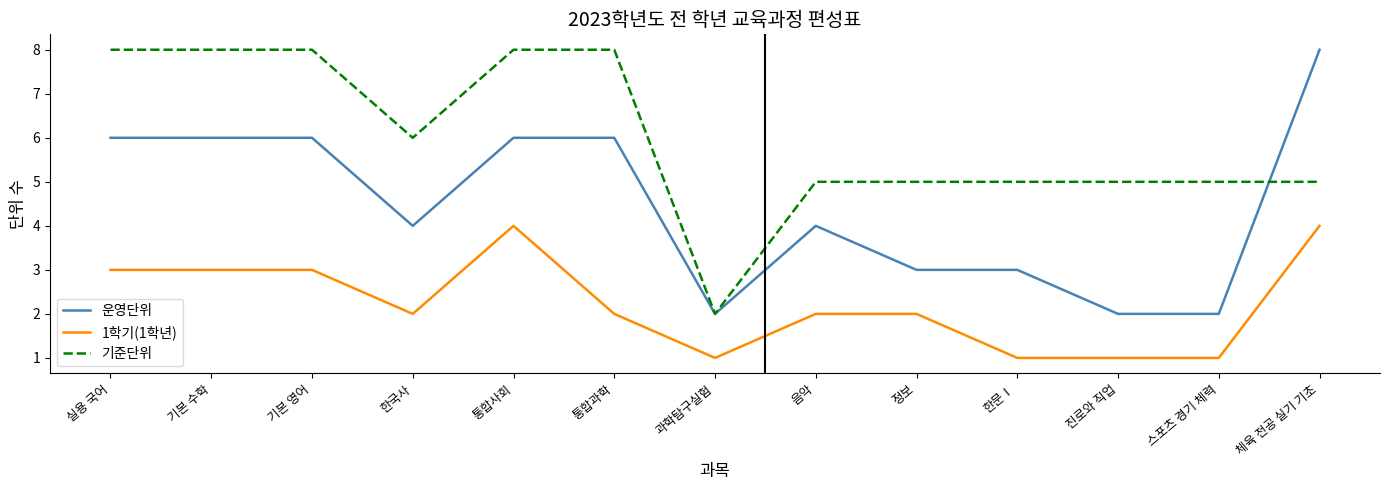

Reading left to right, what are all the values shown in this chart?

운영단위: 6	6	6	4	6	6	2	4	3	3	2	2	8
1학기(1학년): 3	3	3	2	4	2	1	2	2	1	1	1	4
기준단위: 8	8	8	6	8	8	2	5	5	5	5	5	5